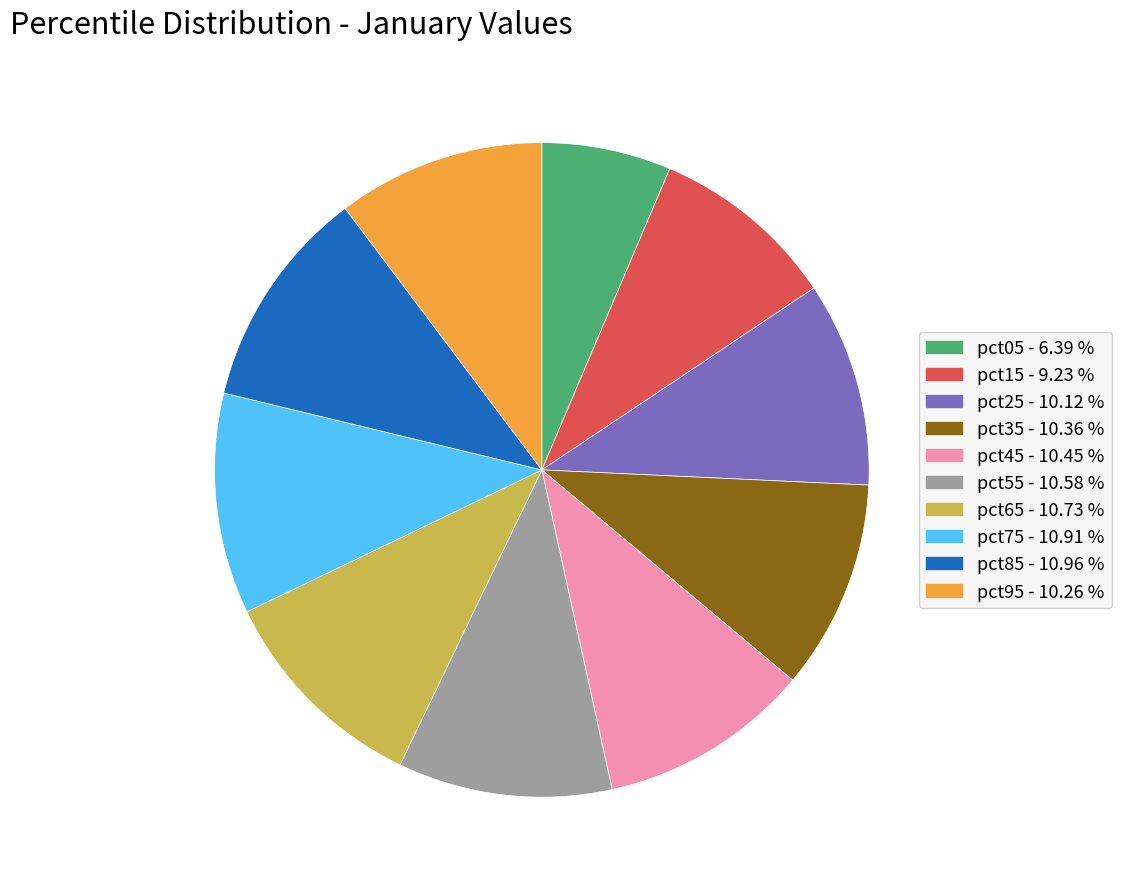

Approximately how many times larger is the value at pct95 - 10.26 % compared to pct35 - 10.36 %?

1.0